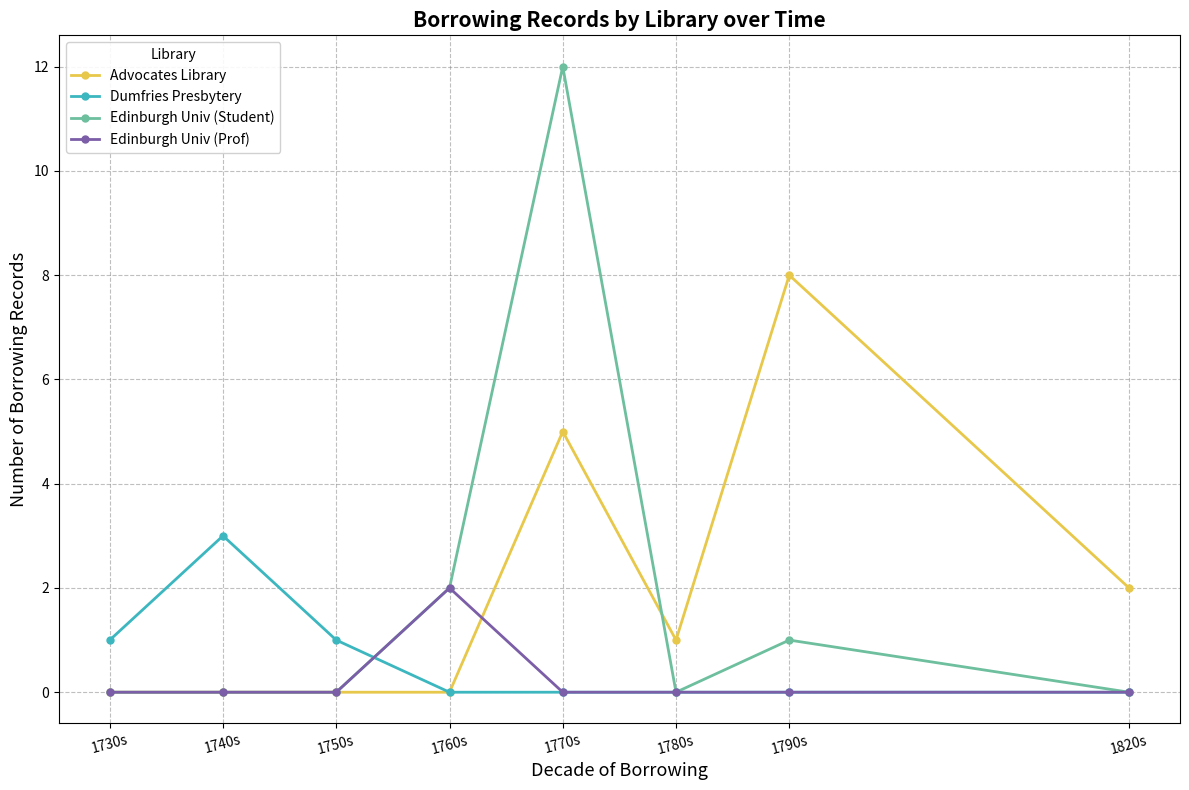

How many values in the Advocates Library series are below 1?

4